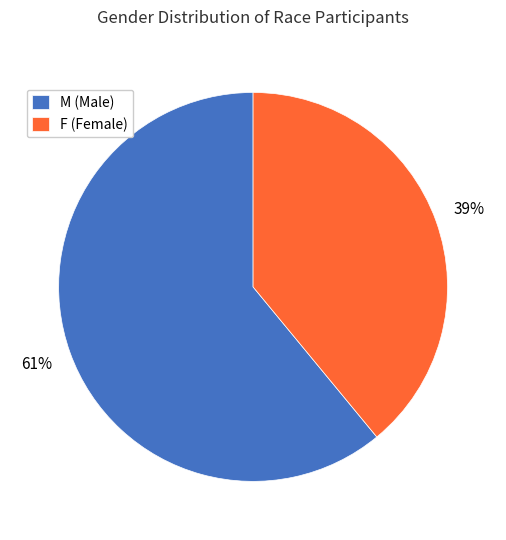

Is M the majority of the pie?

Yes